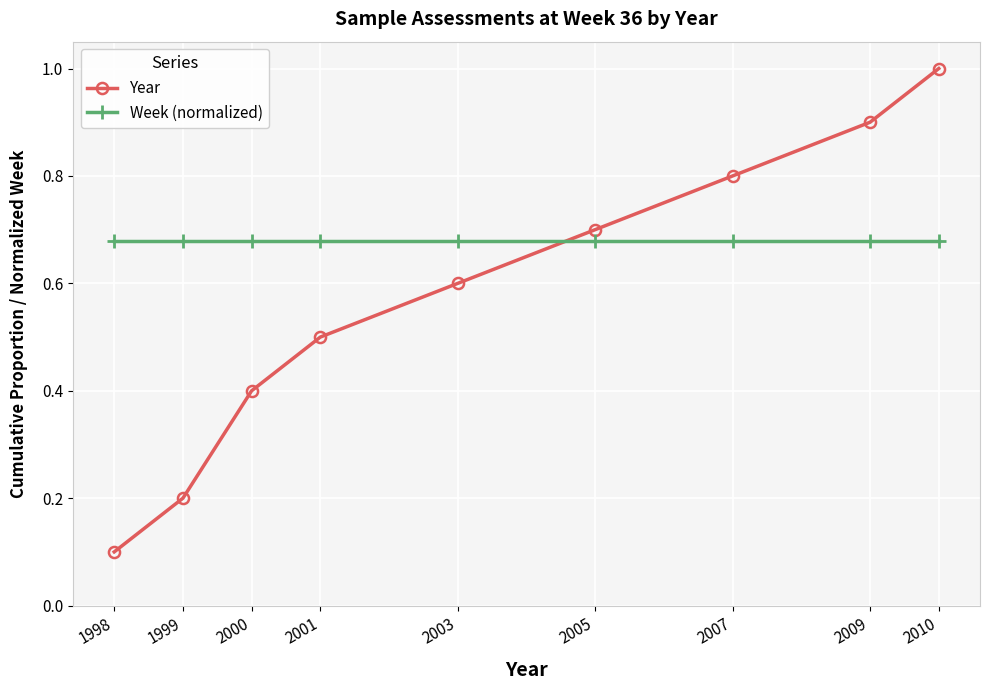

True or false: Year has a value of 0.3 at 2005.

False